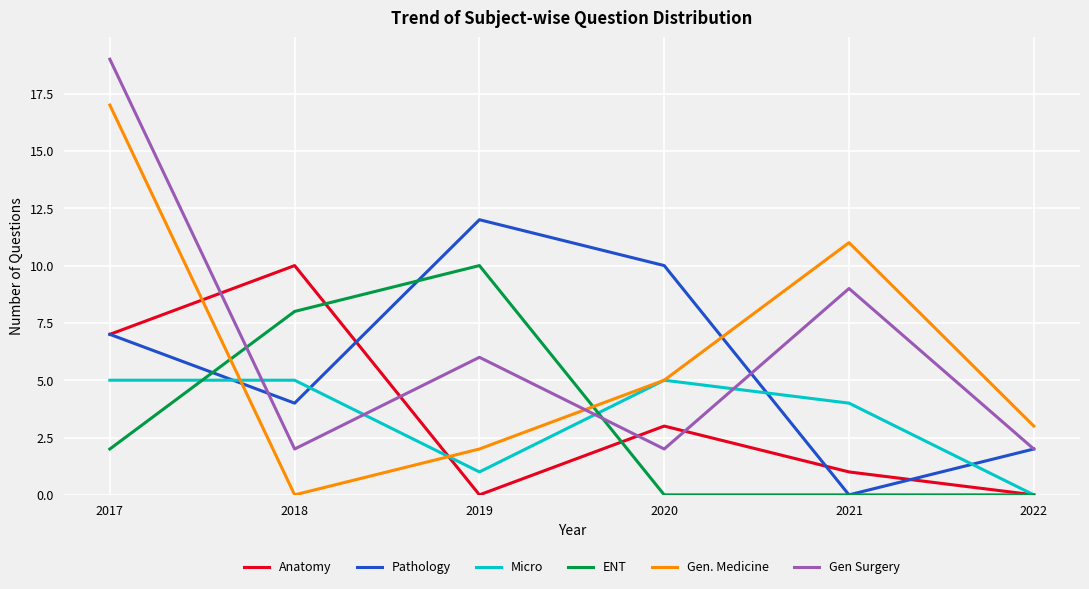

What is the total value across all series at 2018?

29